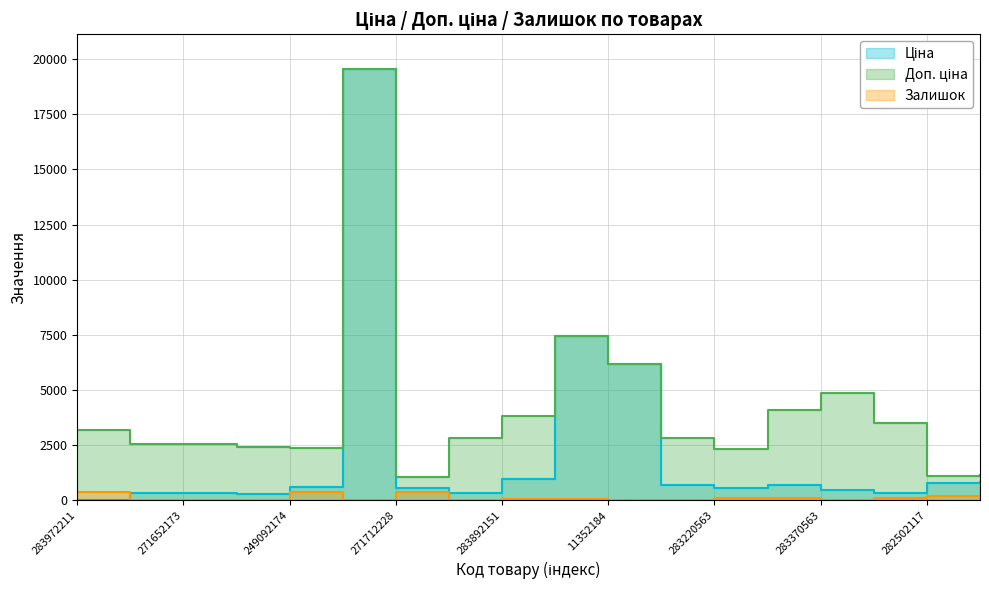

How many data points in Доп. ціна are less than 2839?

9